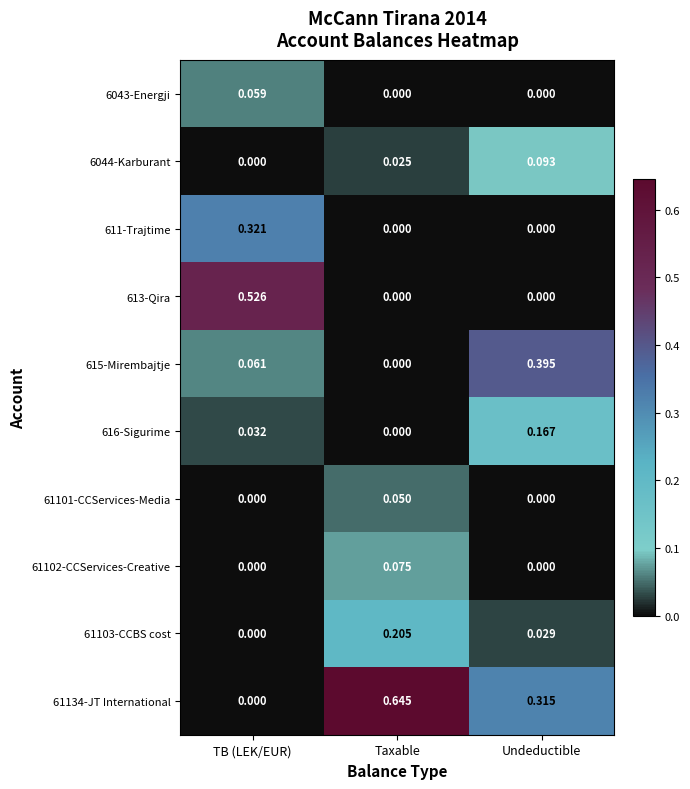

At which category does the chart reach its peak across all series?

Taxable